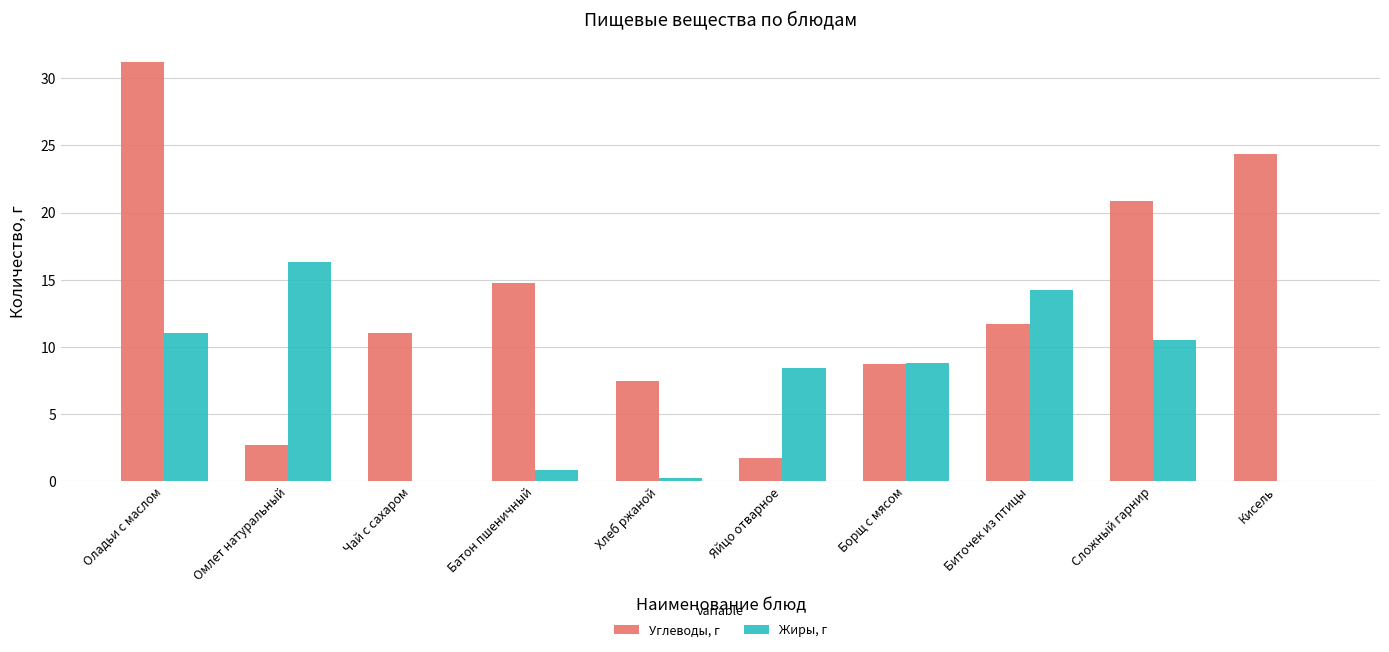

How many values in the Жиры, г series exceed 8?

6